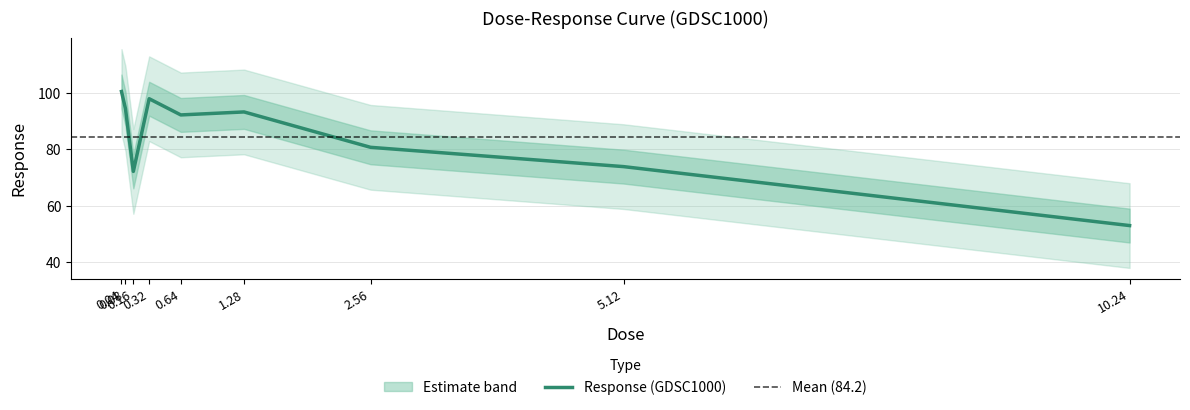

What position from the left is 0.16?

3